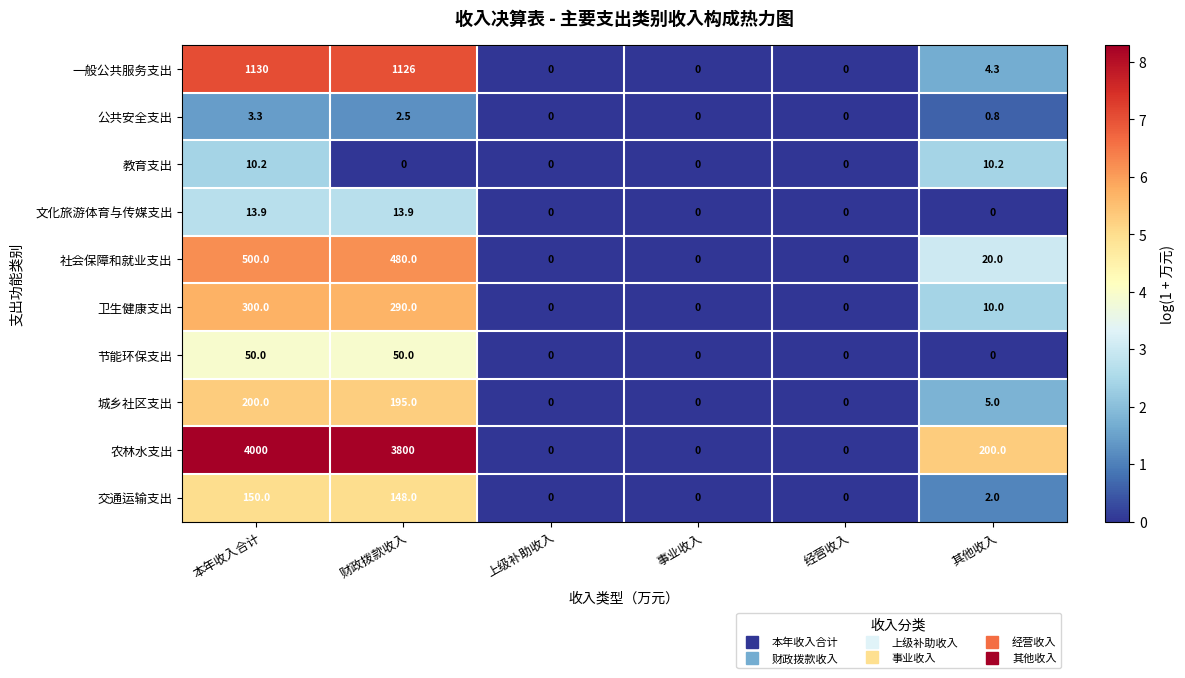

What is the difference between the second highest and second lowest values in the 公共安全支出 series?

2.5